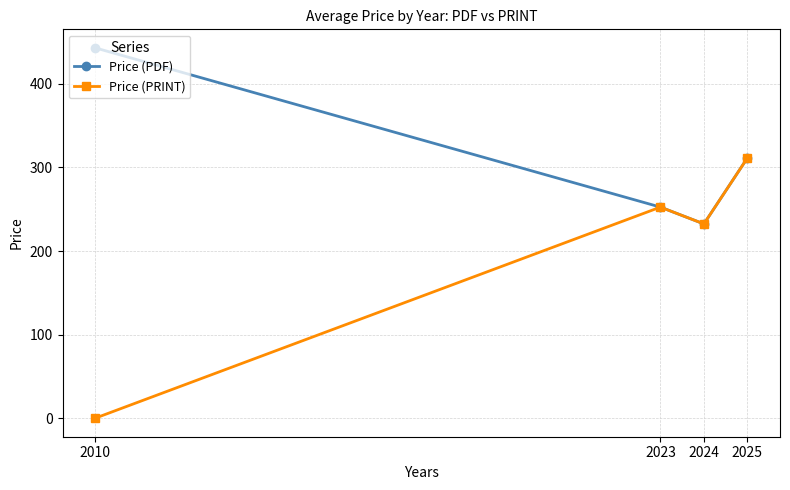

Rank the series by their average value, from highest to lowest.

Price (PDF), Price (PRINT)